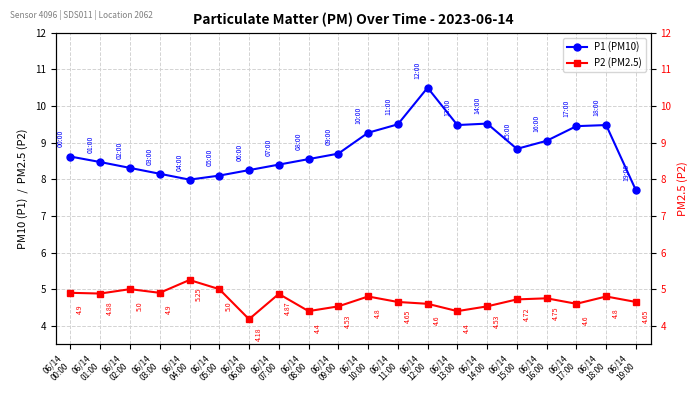

Rank the series at 06/14
07:00 from lowest to highest value.

P2 (PM2.5), P1 (PM10)